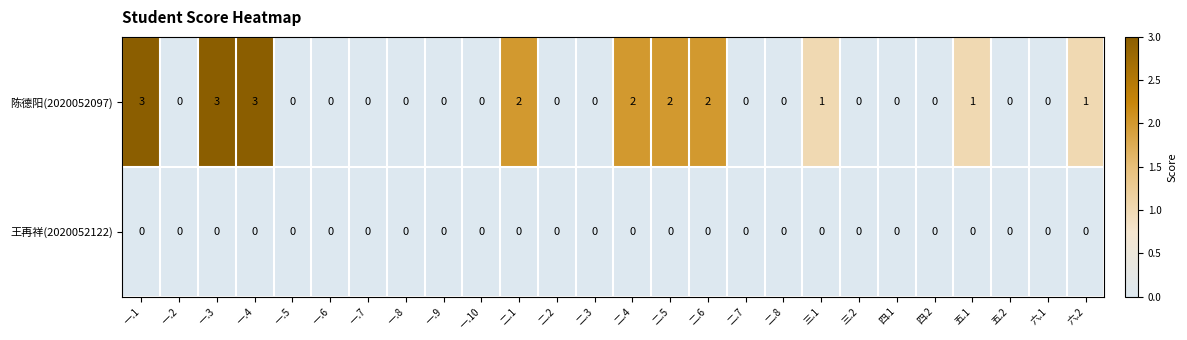

True or false: 陈德阳(2020052097) has a value of -1 at 二.3.

False